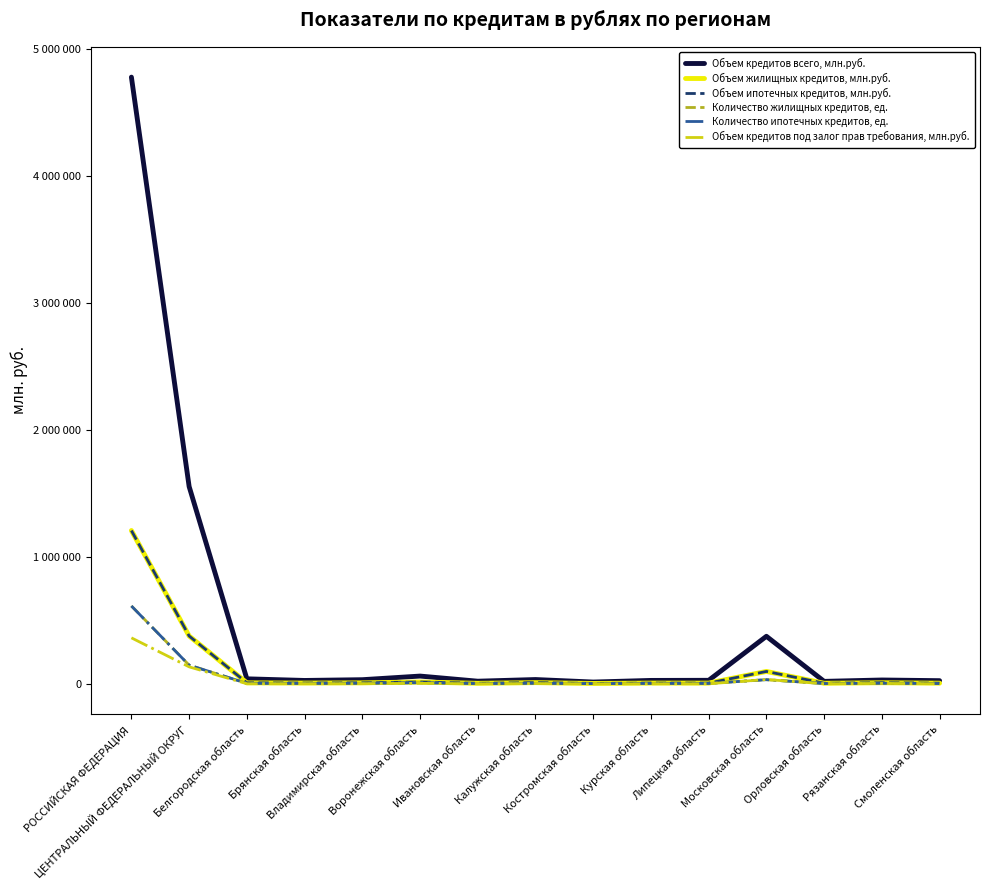

At which category does Объем ипотечных кредитов, млн.руб. reach its first local valley?

Брянская область